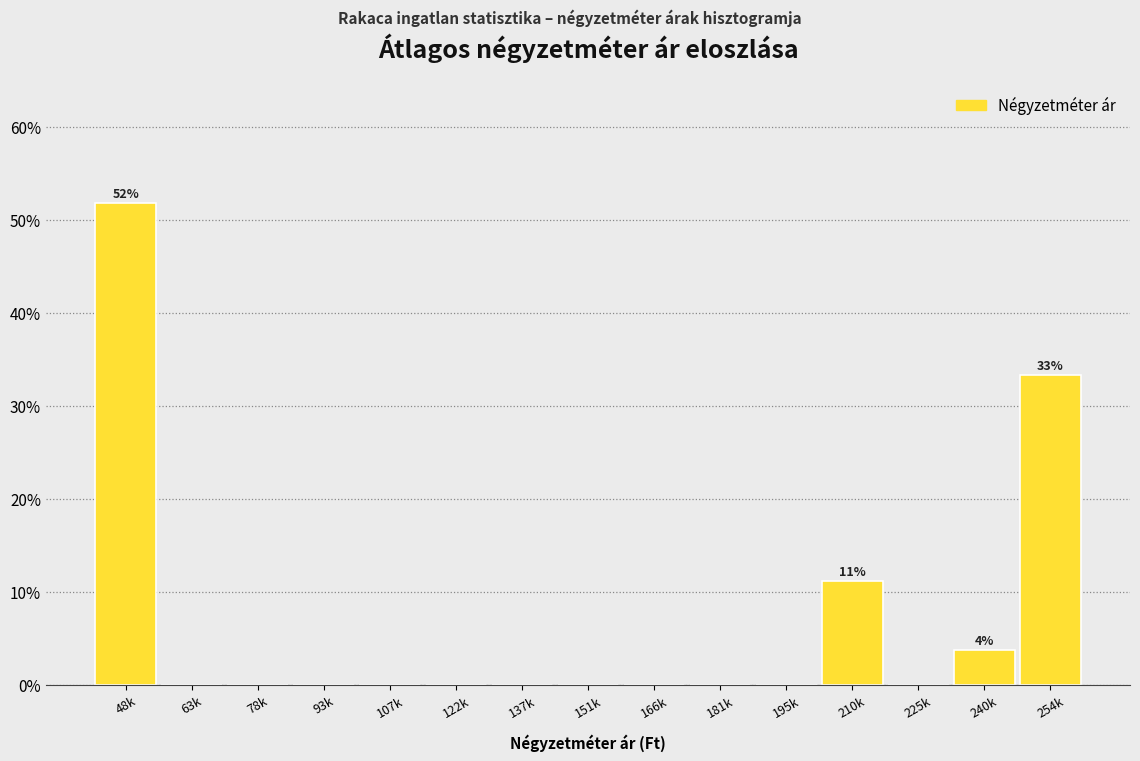

Reading left to right, list all the values displayed in this chart.

48k=51.9	63k=0.0	78k=0.0	93k=0.0	107k=0.0	122k=0.0	137k=0.0	151k=0.0	166k=0.0	181k=0.0	195k=0.0	210k=11.1	225k=0.0	240k=3.7	254k=33.3